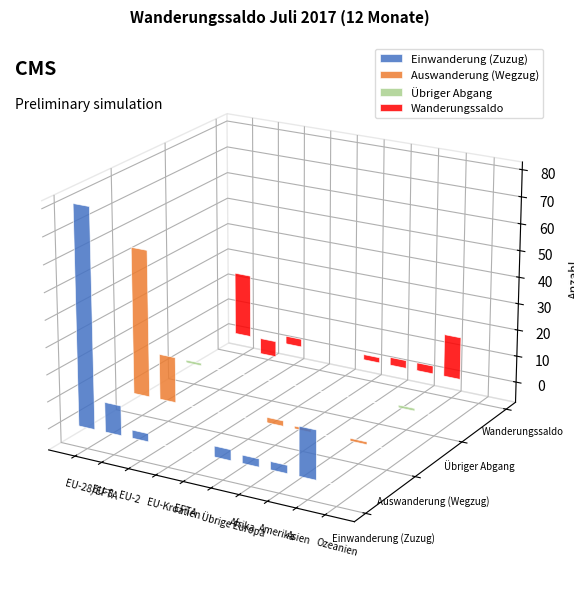

List the series in order of their overall mean, lowest first.

Übriger Abgang, Wanderungssaldo, Auswanderung (Wegzug), Einwanderung (Zuzug)